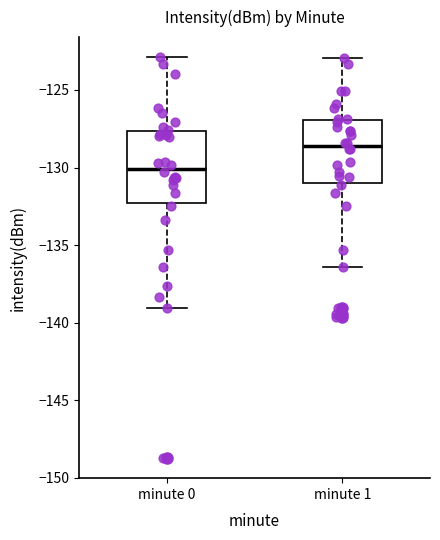

Which box is the tallest, from its lower edge to its upper edge?

minute 0